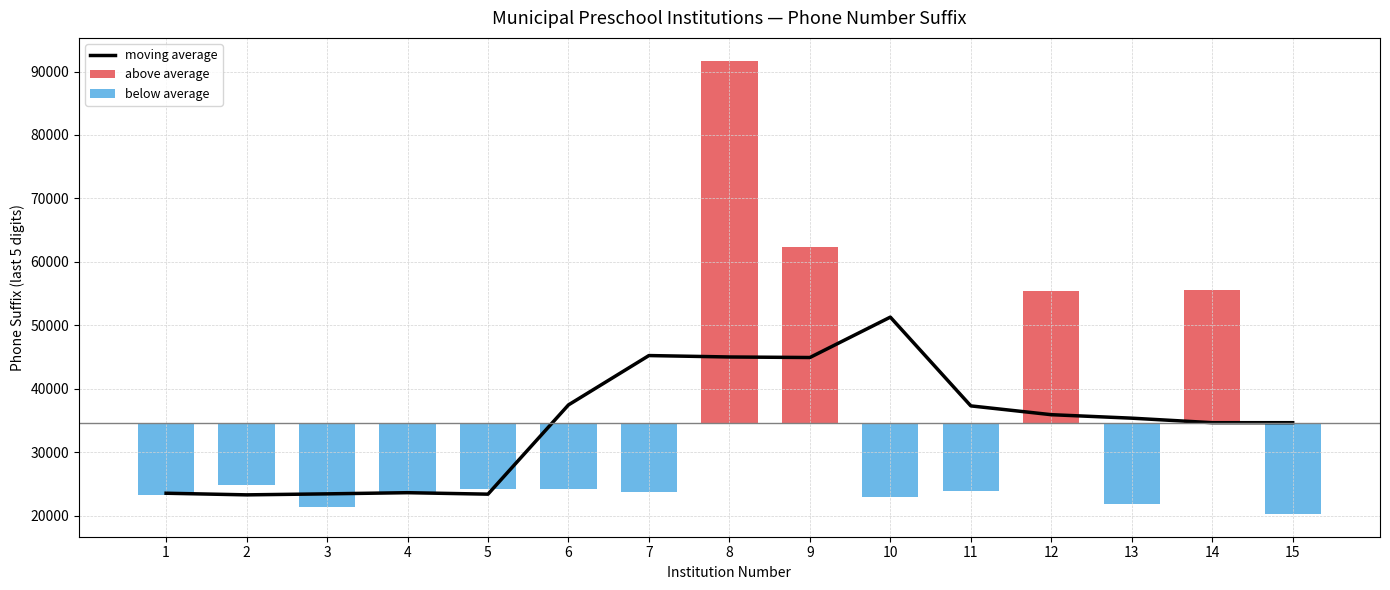

What is the highest value of the moving average series?

51285